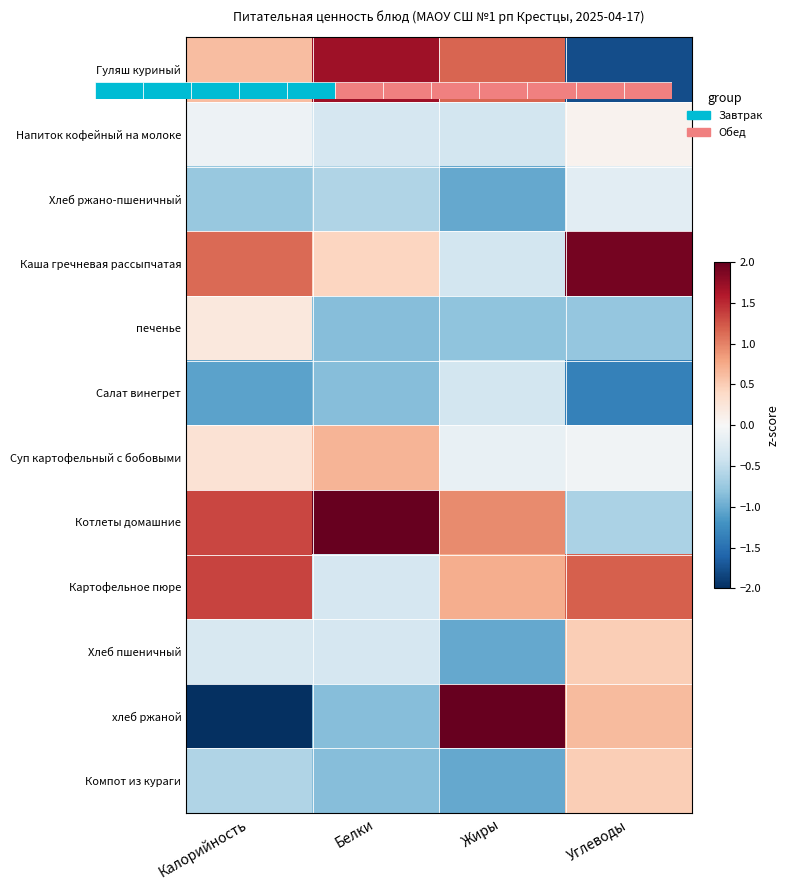

How many Картофельное пюре values are between 0 and 1?

1